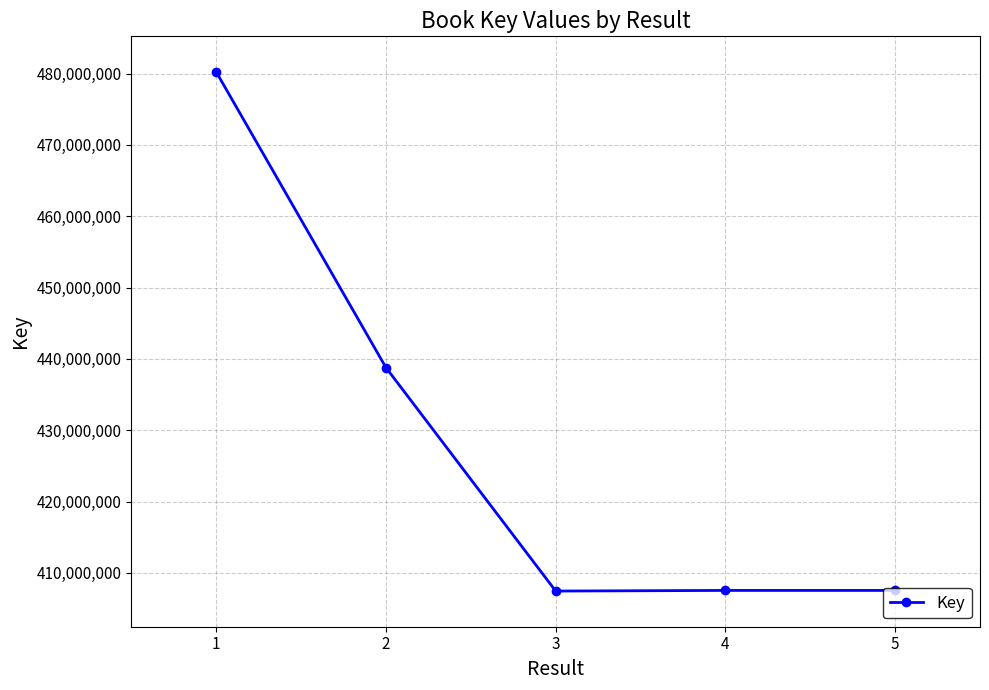

Is this an area chart (filled region under the line)?

No